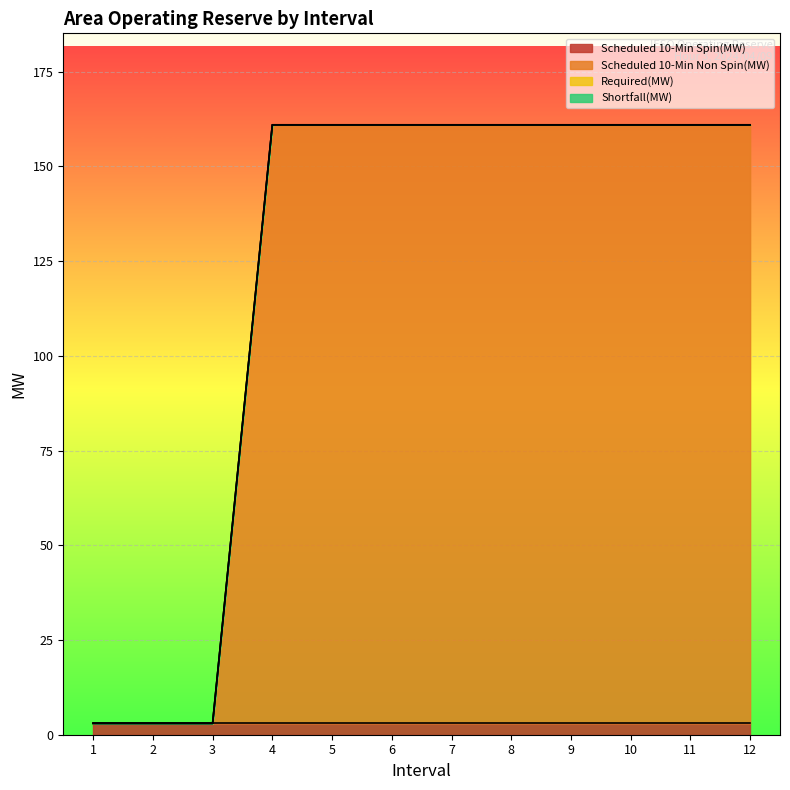

Is the value of Shortfall(MW) at 6 greater than the value of Scheduled 10-Min Spin(MW) at 10?

No